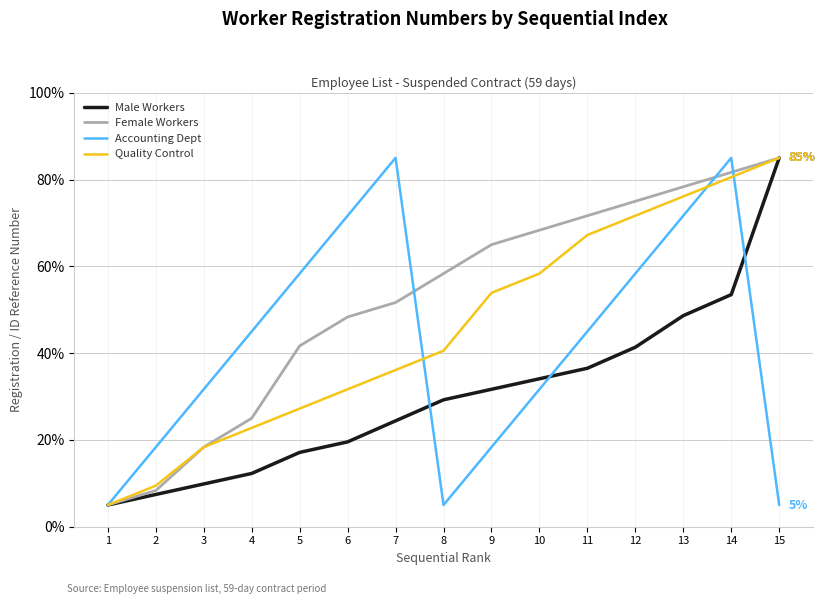

What are all the series names shown in the legend?

Male Workers, Female Workers, Accounting Dept, Quality Control